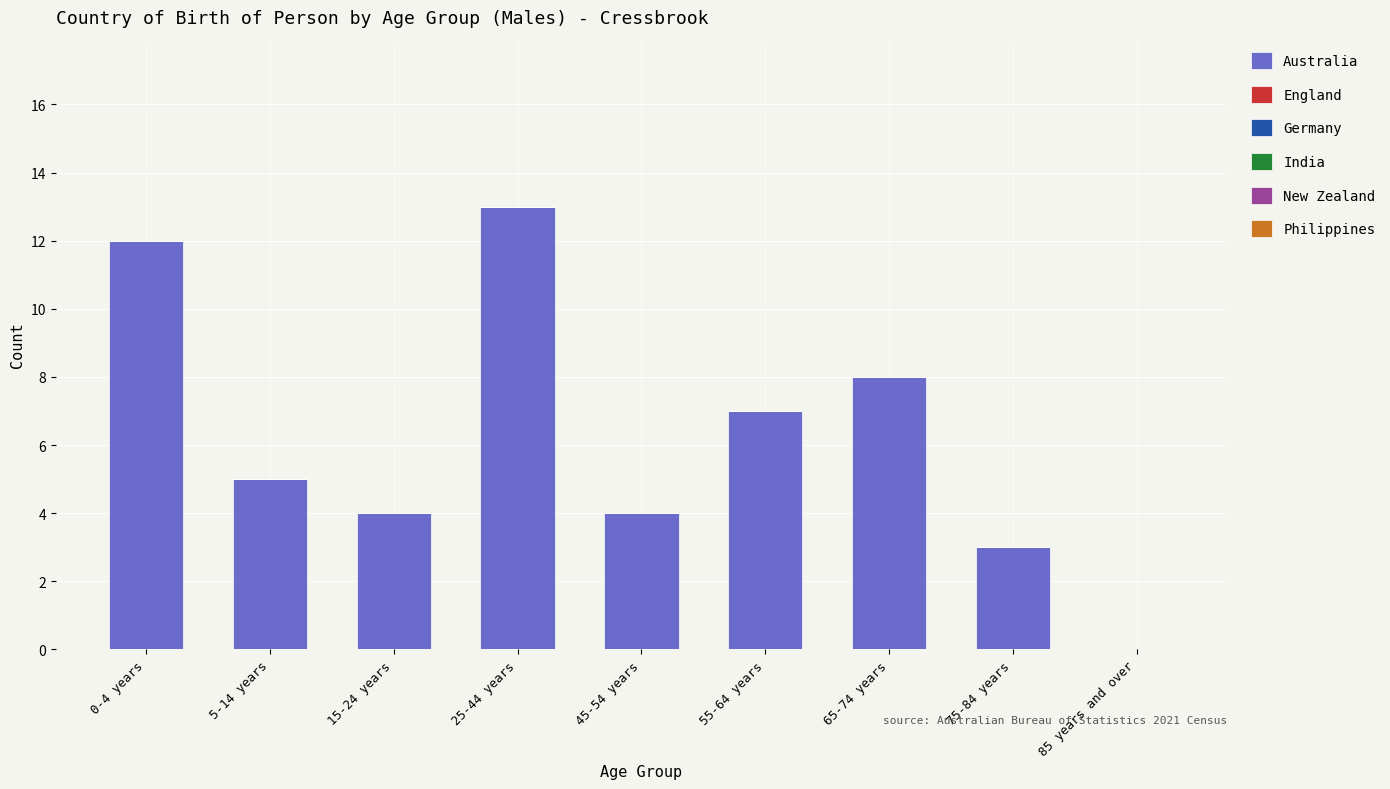

What is the greatest value displayed?

13